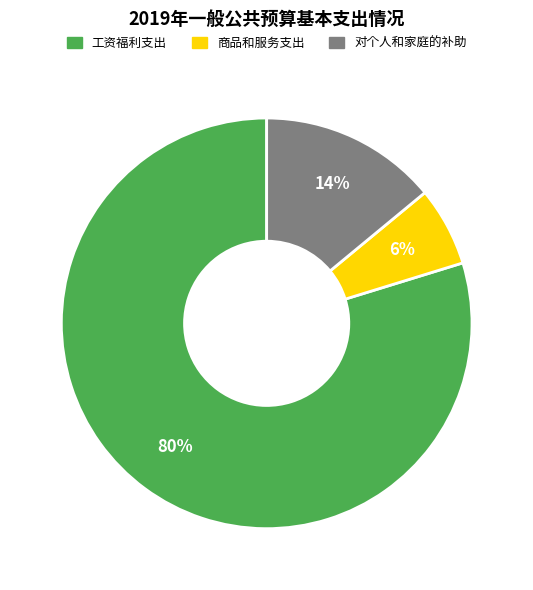

To the nearest percent, what percentage of the pie is 工资福利支出?

80%